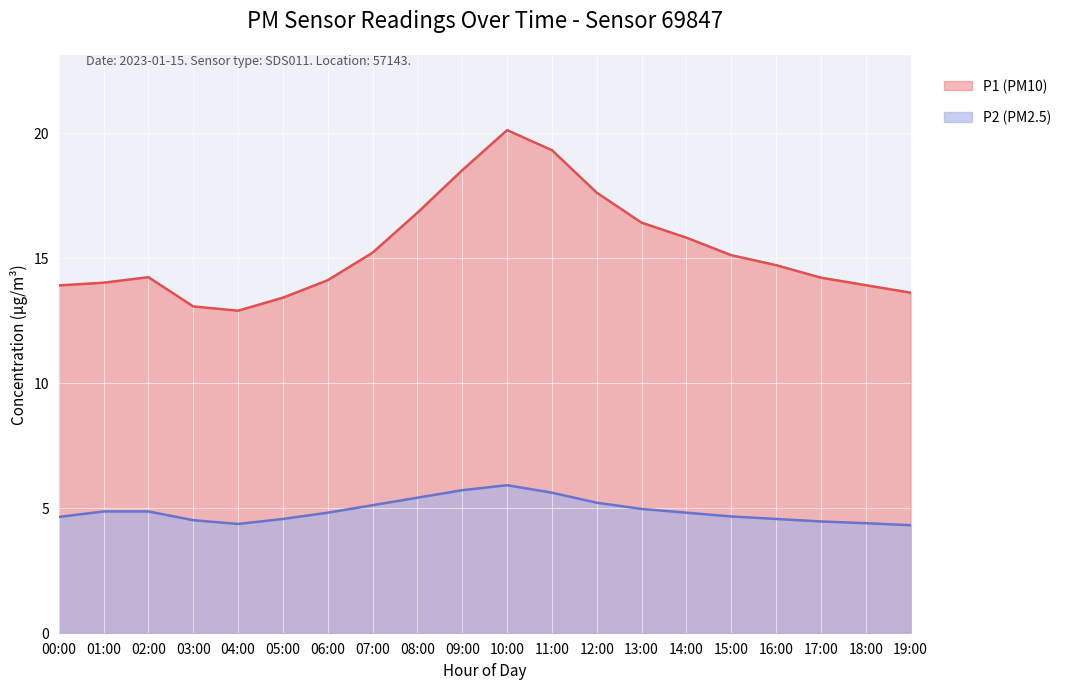

Which category has the highest value in the P2 (PM2.5) series?

10:00